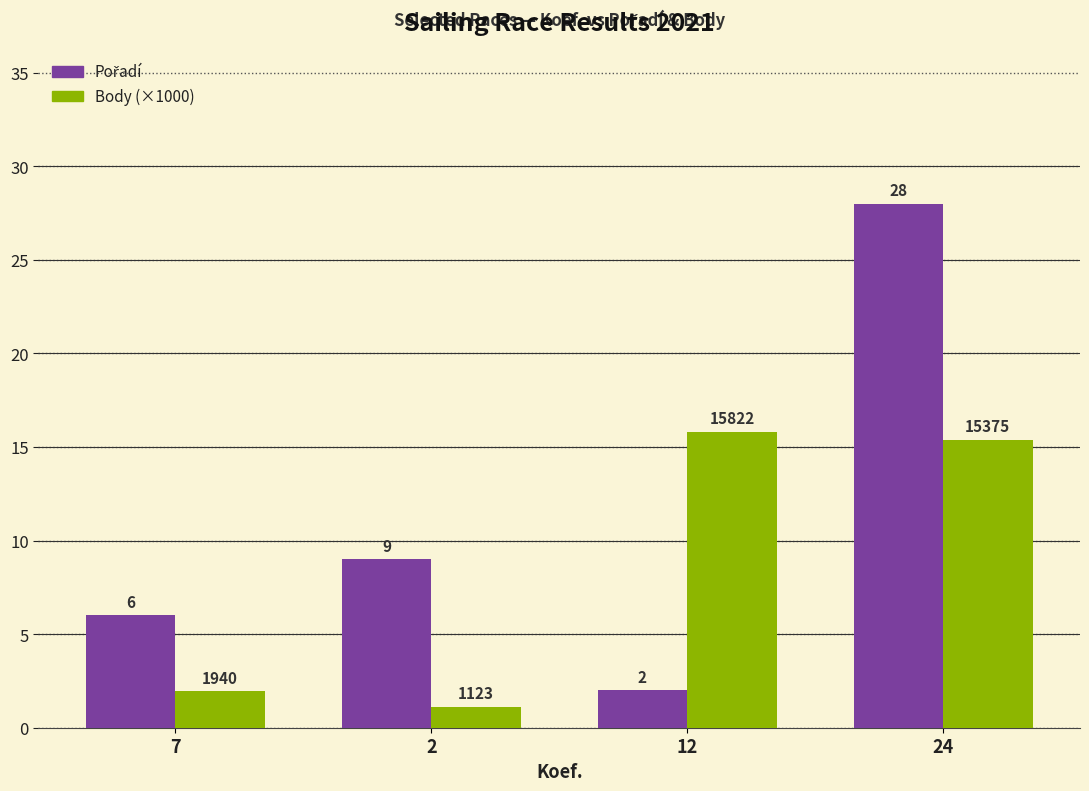

At which category is the sum across all series the highest?

24